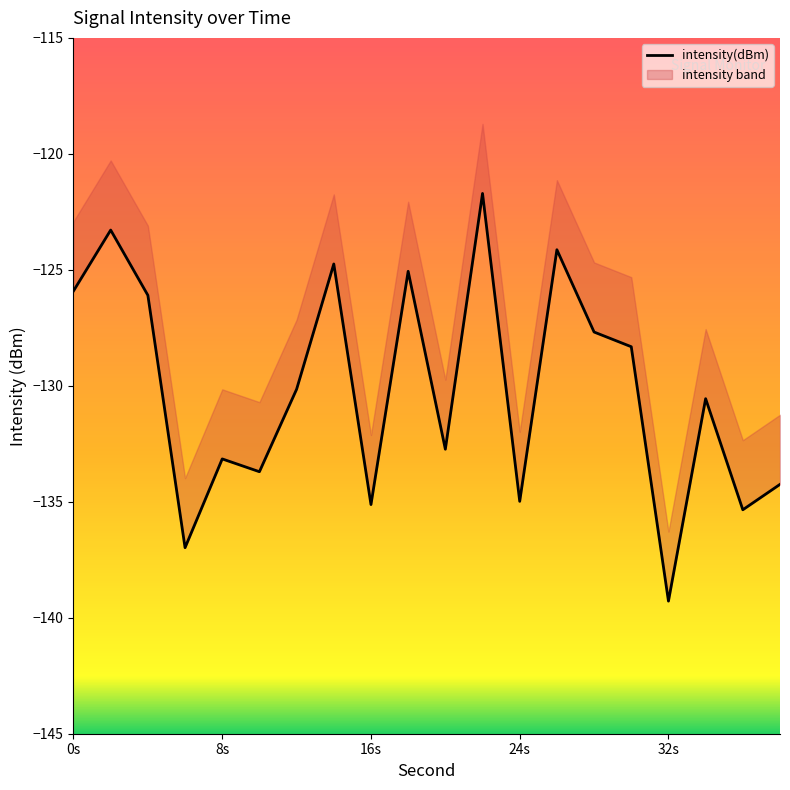

Which category has the lowest value across all series?

32s